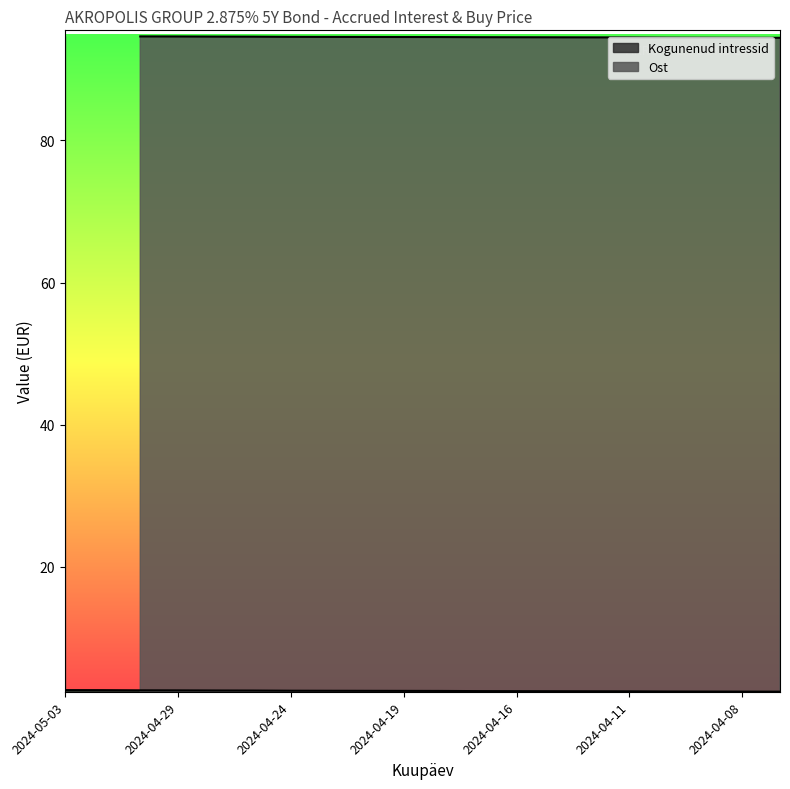

What is the smallest value displayed?

2.5